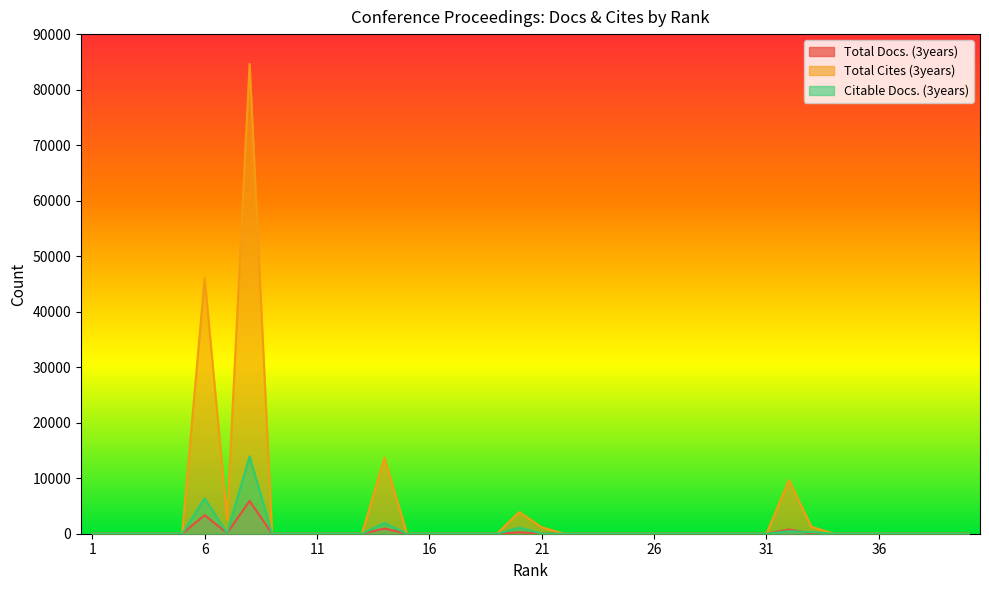

How many lines are shown in the chart?

3